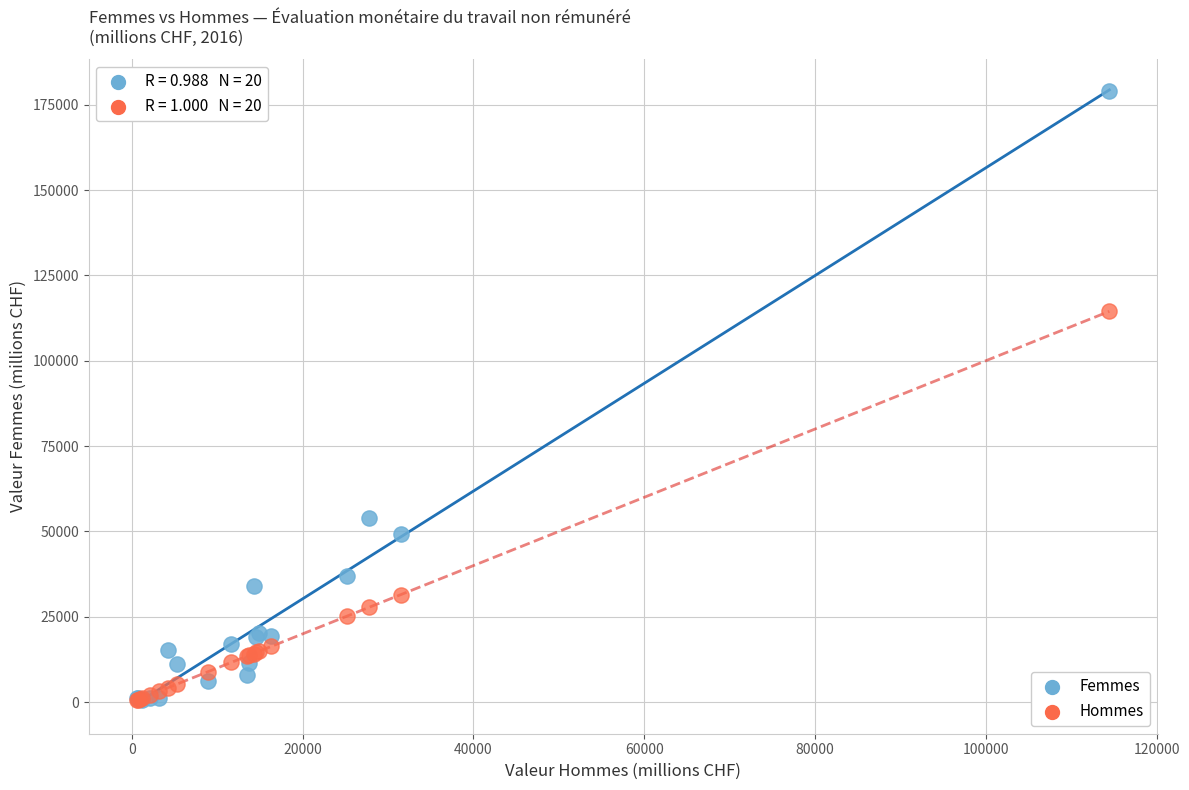

Across all series, what Y value is closest to 89721?

114470.2